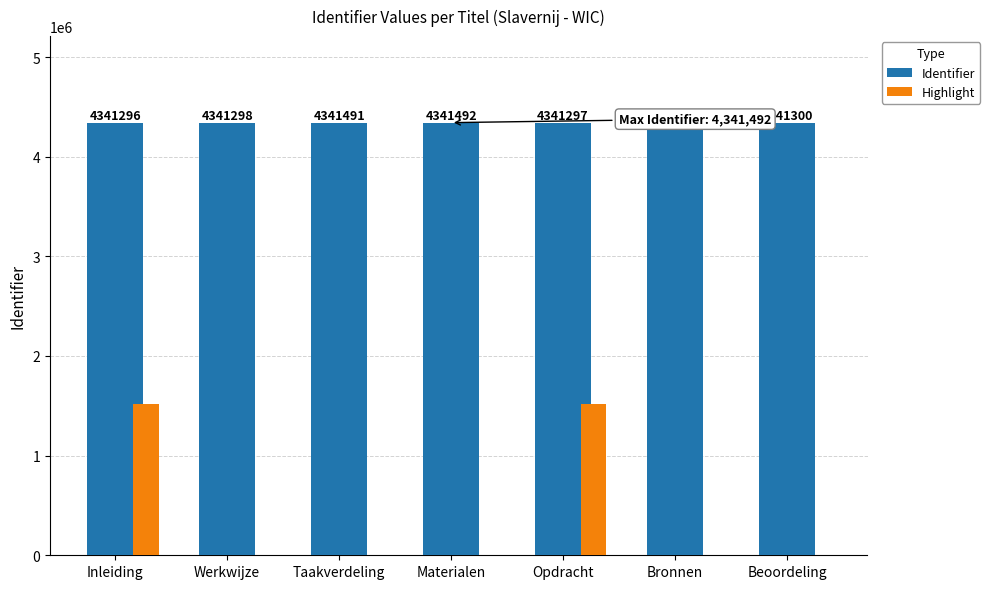

What is the average value of the Identifier series?

4341353.3